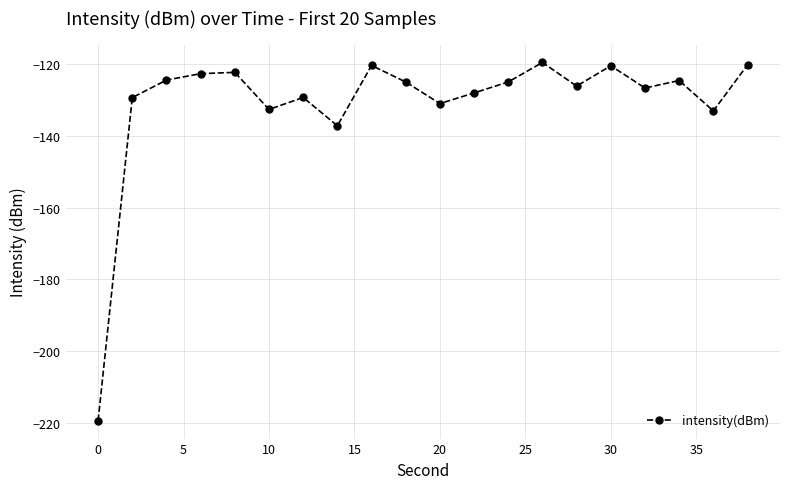

Is this an area chart (filled region under the line)?

No